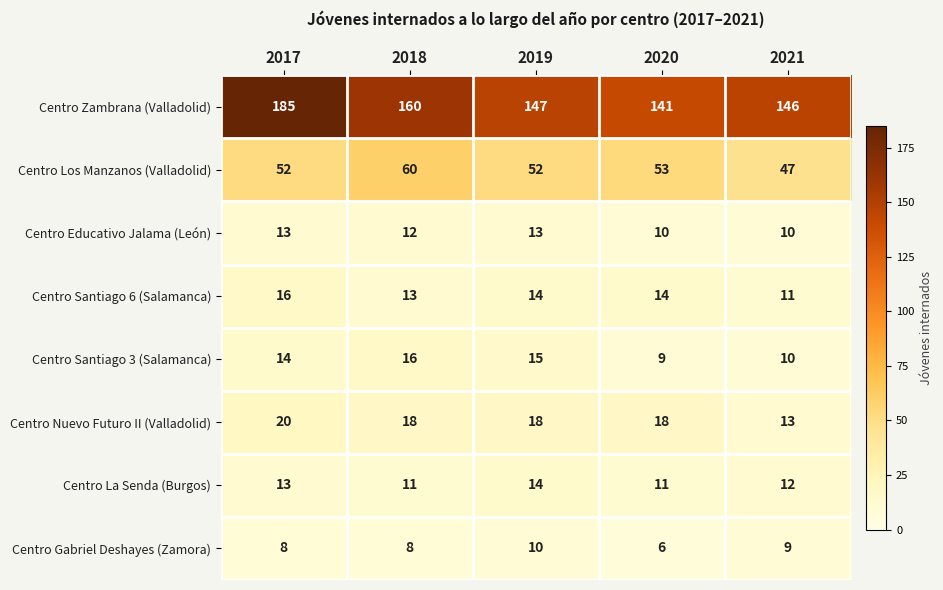

What is the difference between the highest and lowest values at 2019?

137